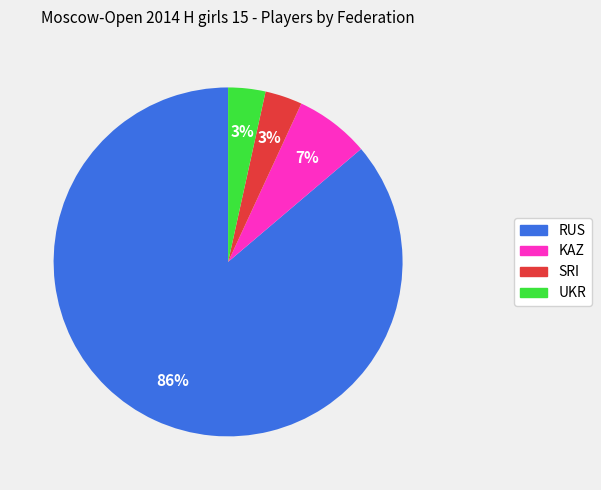

Which category has the biggest portion of the pie?

RUS